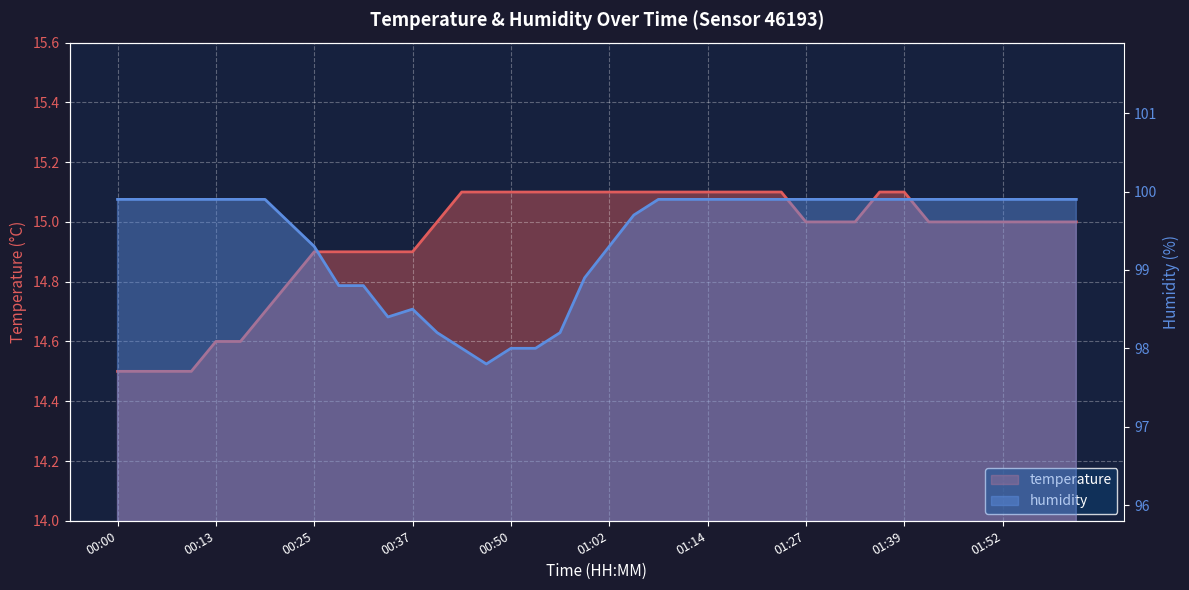

Where does the humidity series first go above 99?

00:00